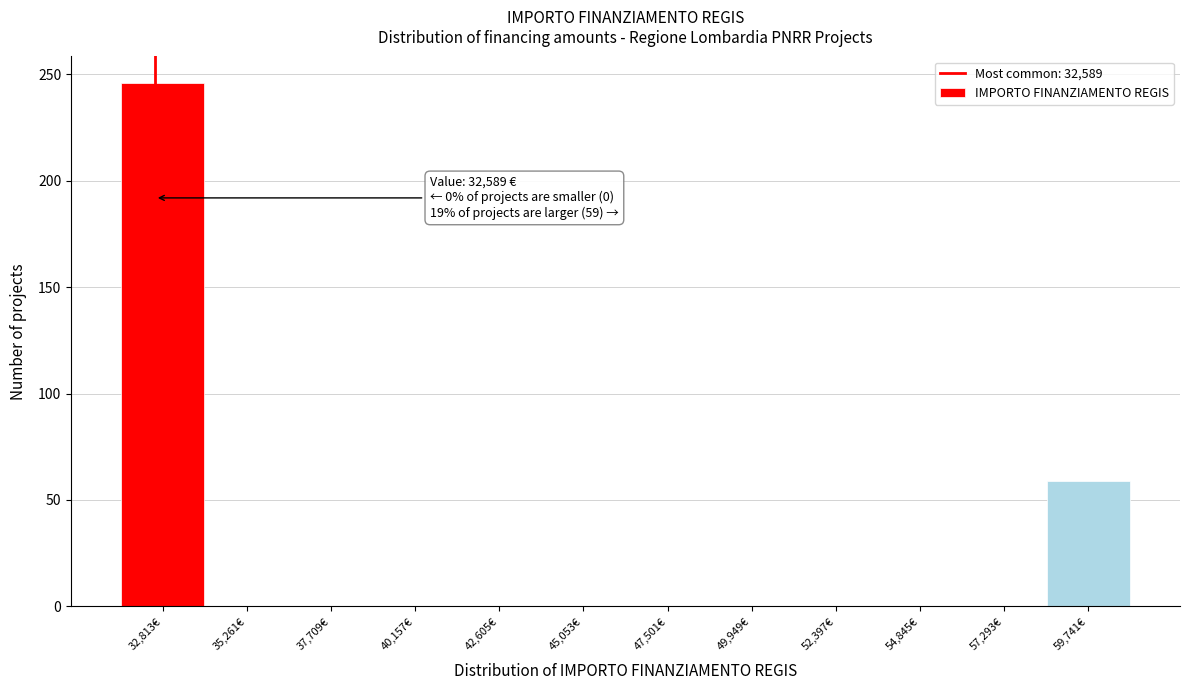

Which range on the x-axis has the tallest bar?

31500 to 34000